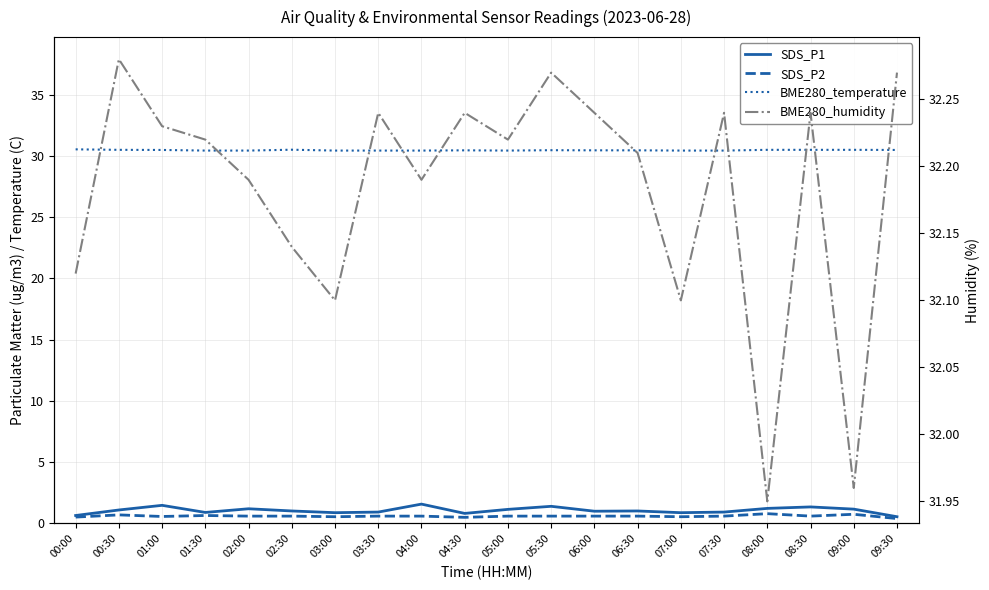

The BME280_temperature series shows 50.7 at 04:30. True or false?

False